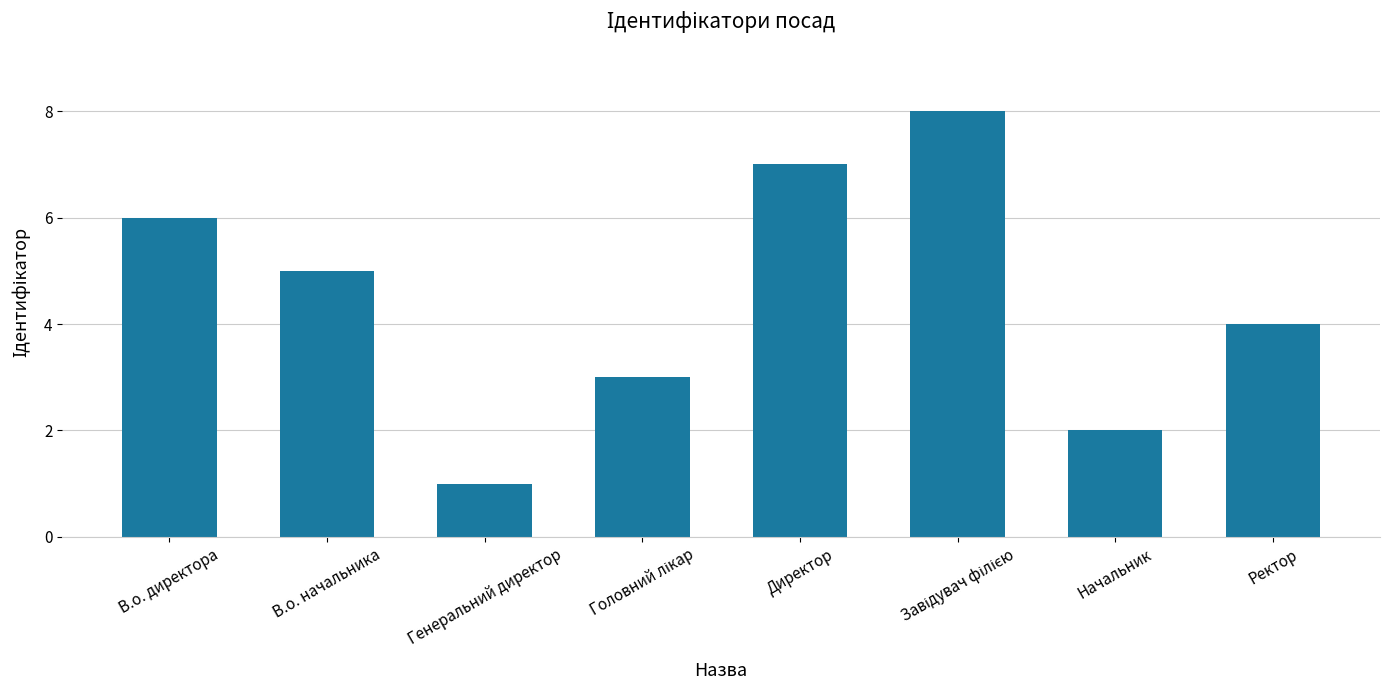

What is the label of the 8th bar from the left?

Ректор